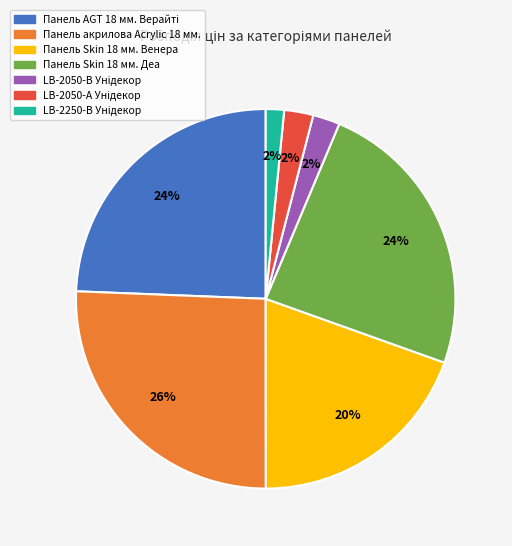

Is there a majority slice in this chart?

No